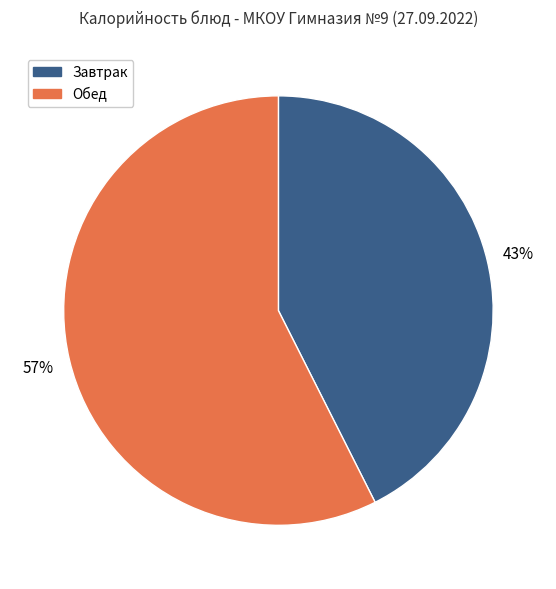

What is the ratio of the value at Обед to the value at Завтрак?

1.3